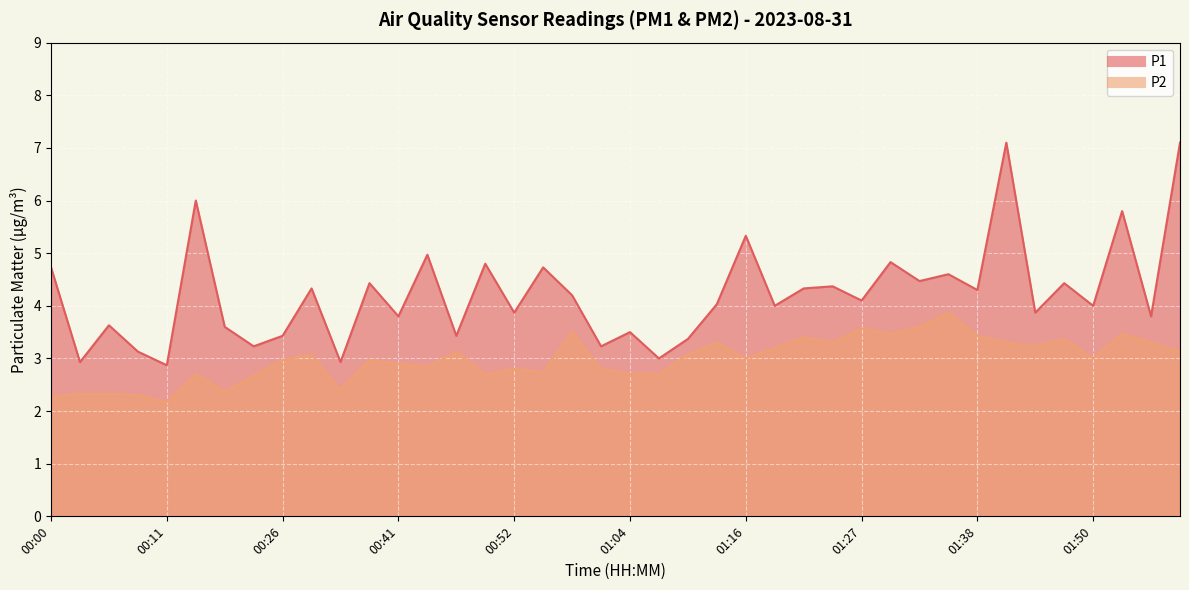

Count the number of categories in the chart.

40